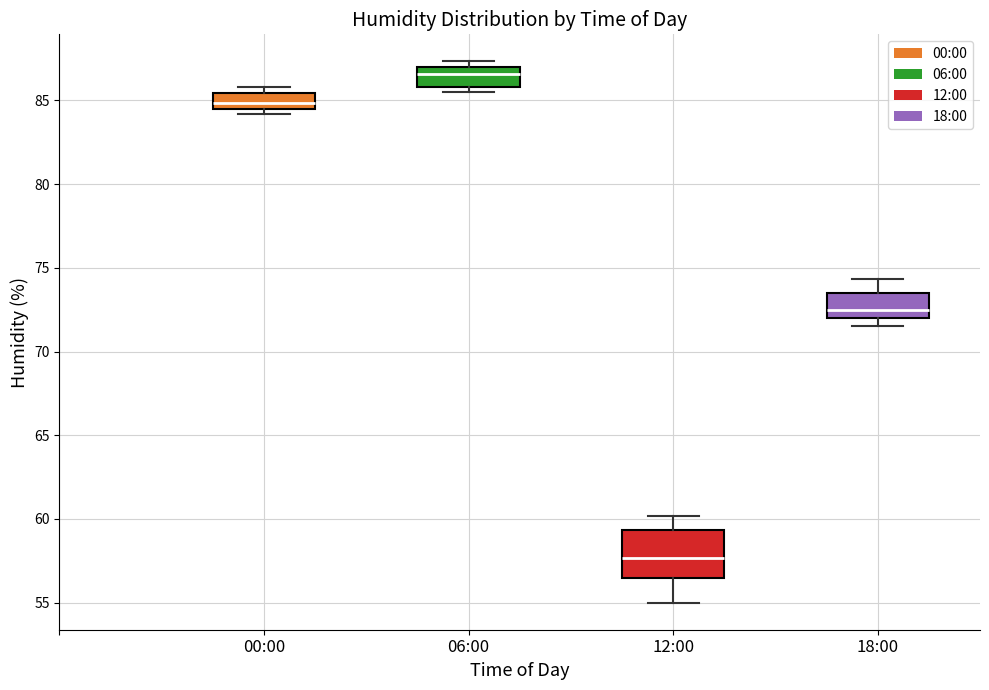

Where does the upper whisker of the box for 18:00 end on the y-axis? The values are not printed on the chart, so give them approximately, as read against the axis.

74.5